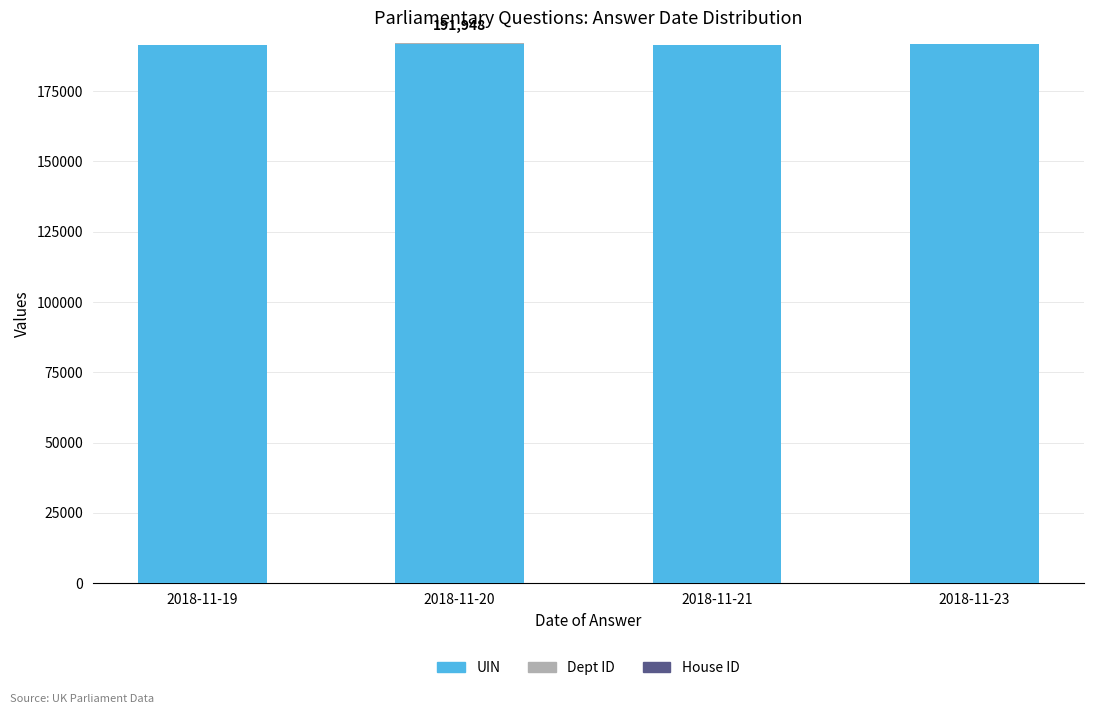

What is the maximum value for UIN?

191918